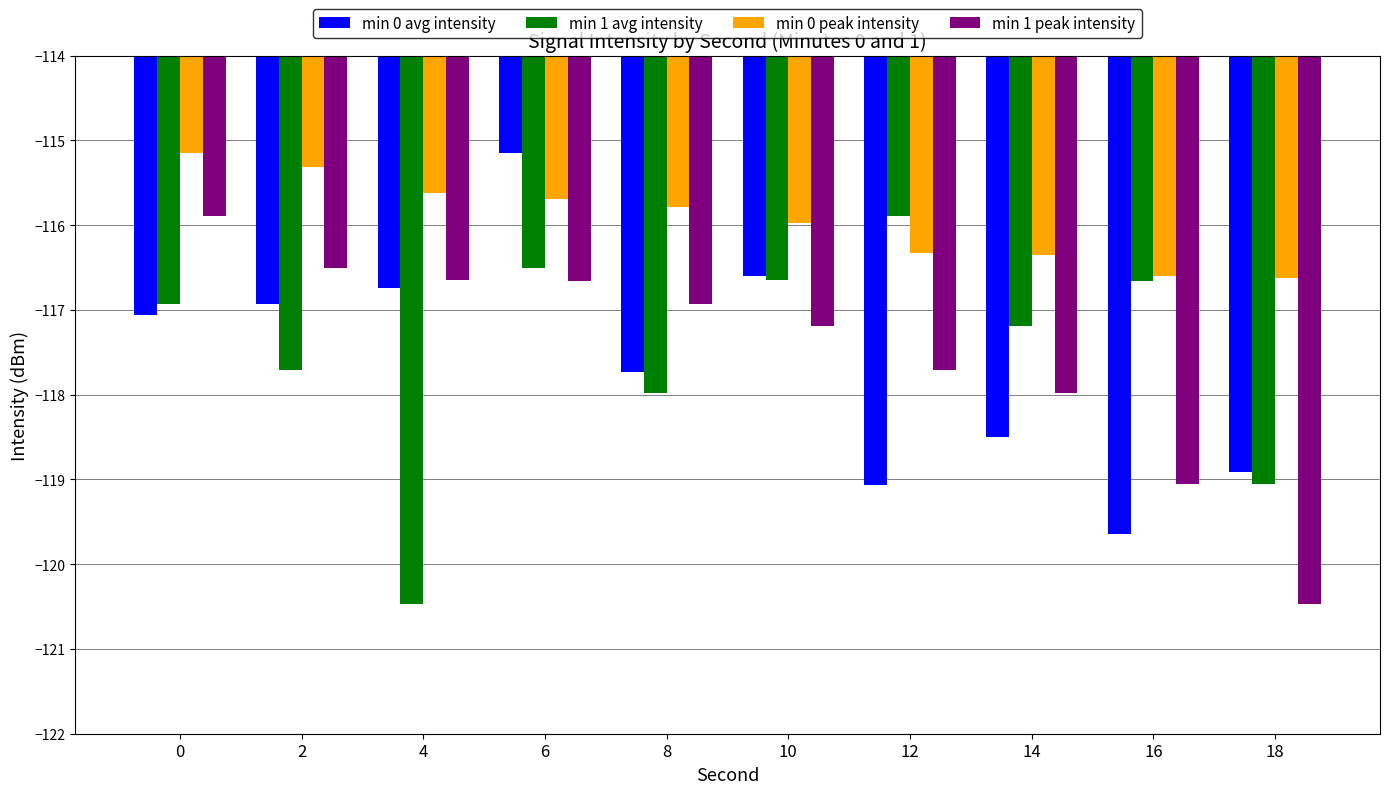

What are all the series names shown in the legend?

min 0 avg intensity, min 1 avg intensity, min 0 peak intensity, min 1 peak intensity